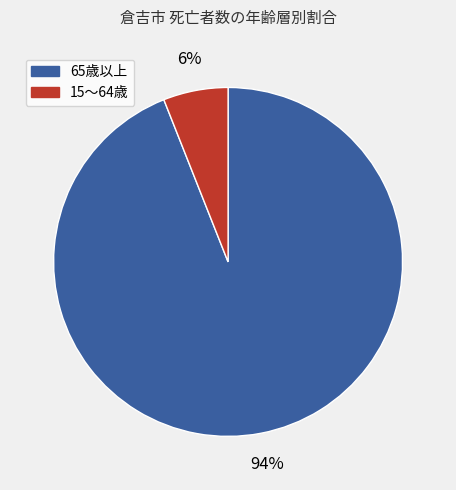

What is the smallest slice in the pie chart?

15～64歳